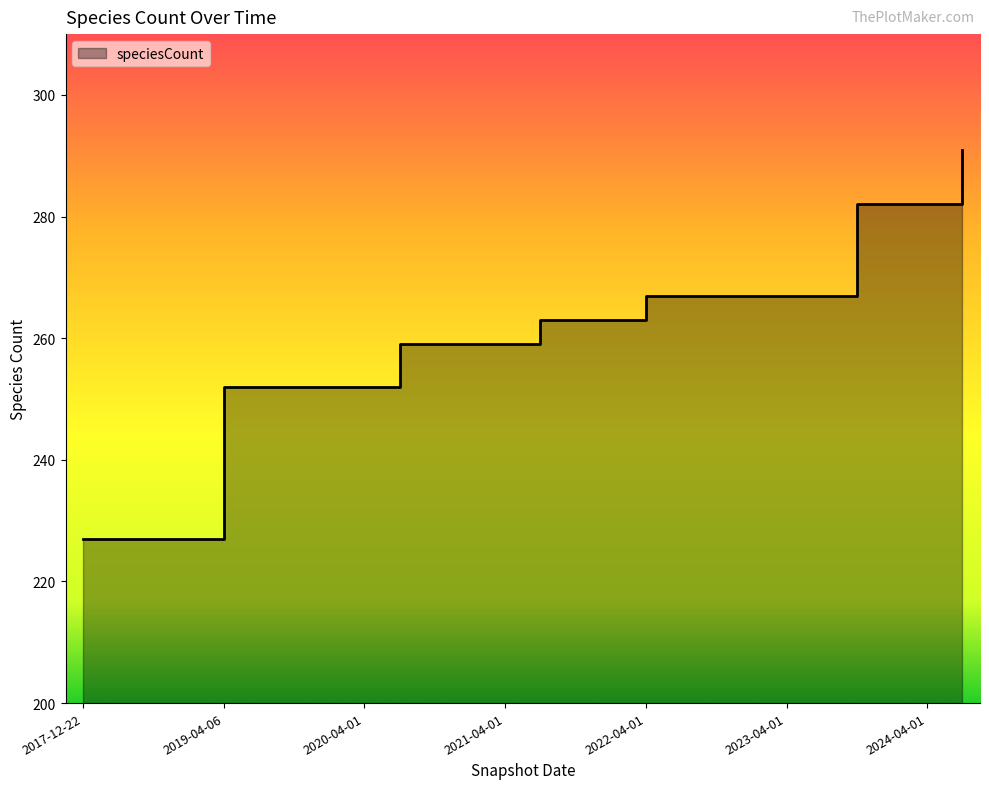

What is the label of the 21st point from the right?

2019-07-01